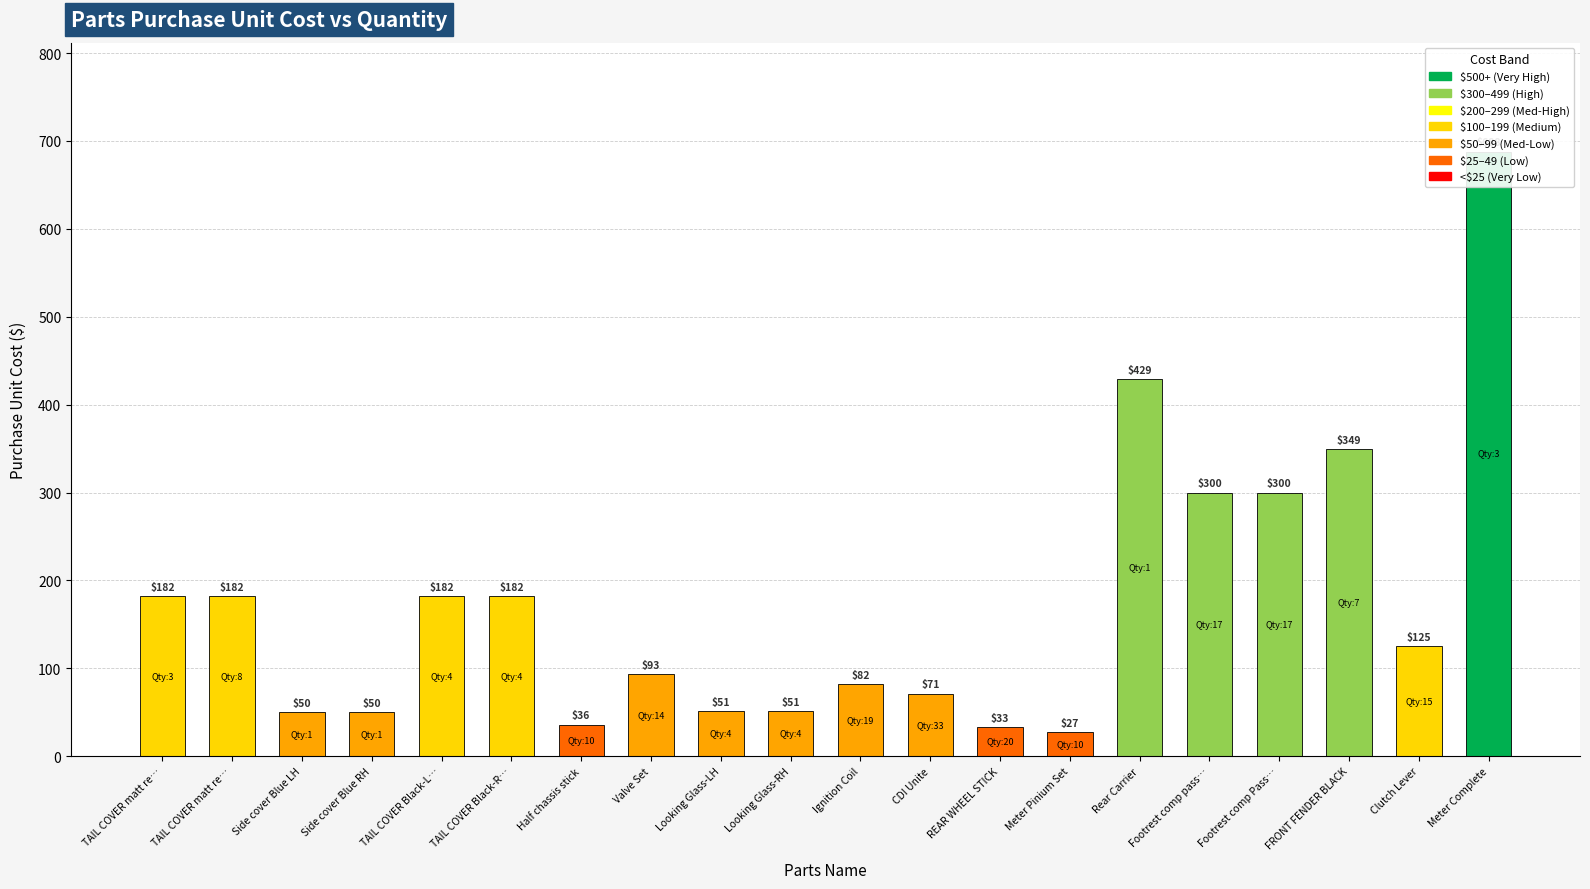

Which has a higher value, Looking Glass-LH or Rear Carrier?

Rear Carrier